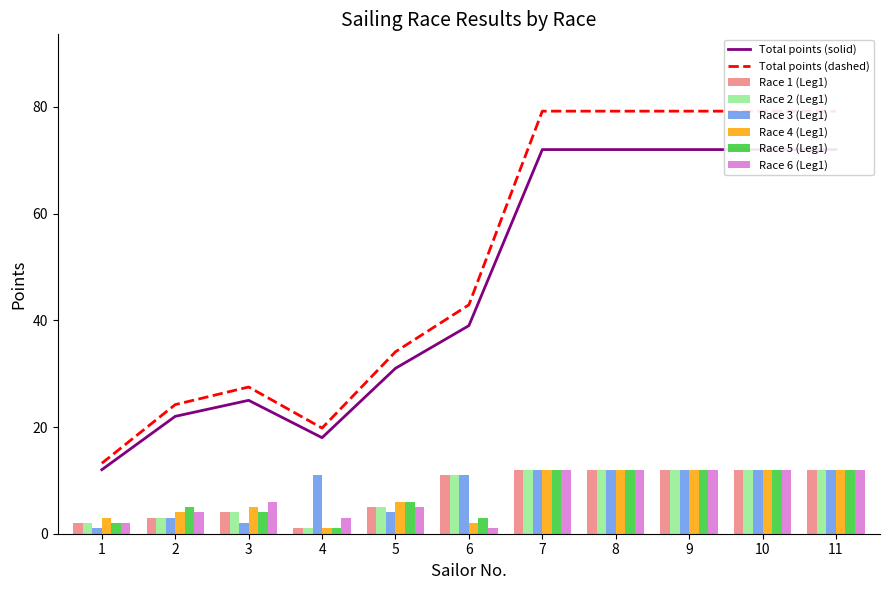

At 10, list the series in order from smallest to largest.

I Tappa IRNO, col_6, col_7, col_8, col_9, col_10